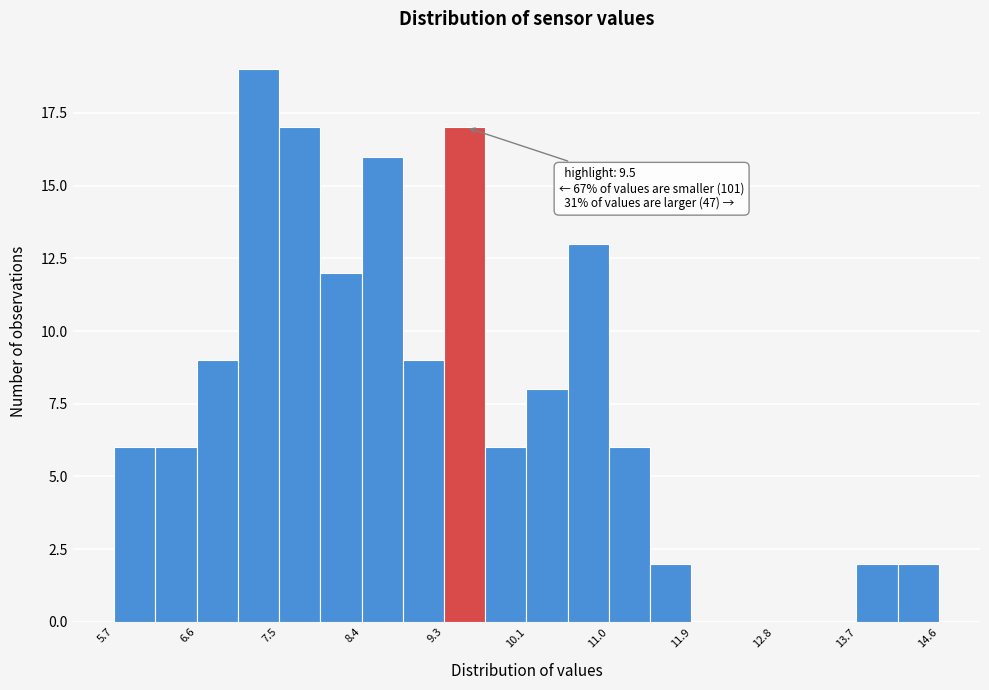

Over which range of the x-axis is the bar tallest?

7.0 to 7.5